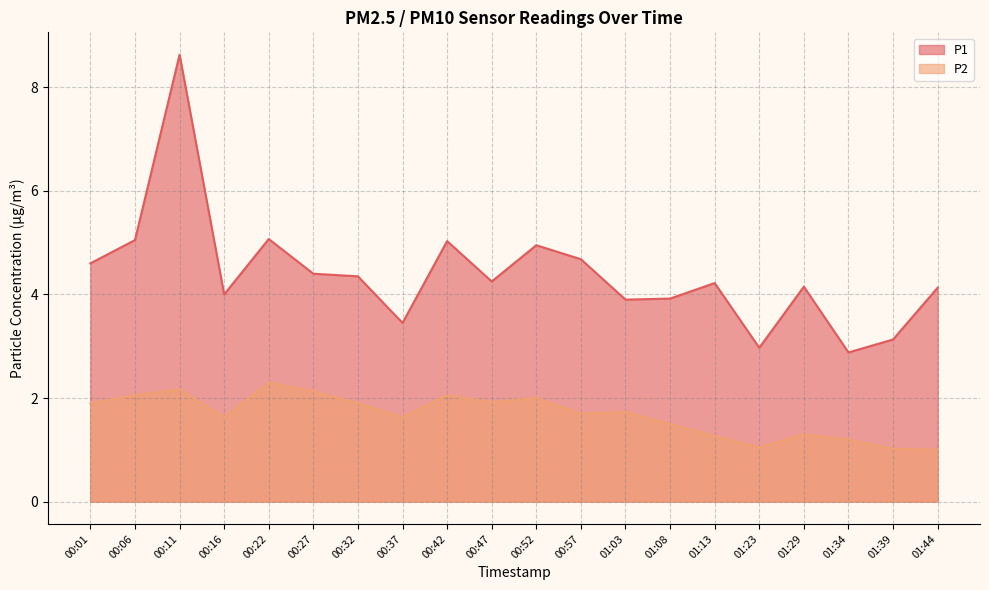

What is the total value across all series at 01:23?

4.0